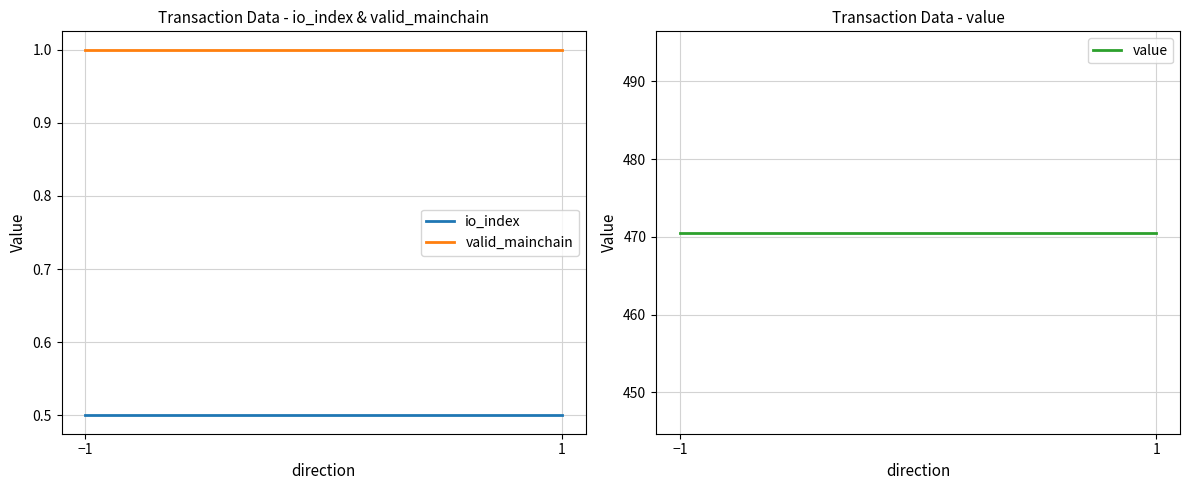

What is the total value across all series at −1?

472.0